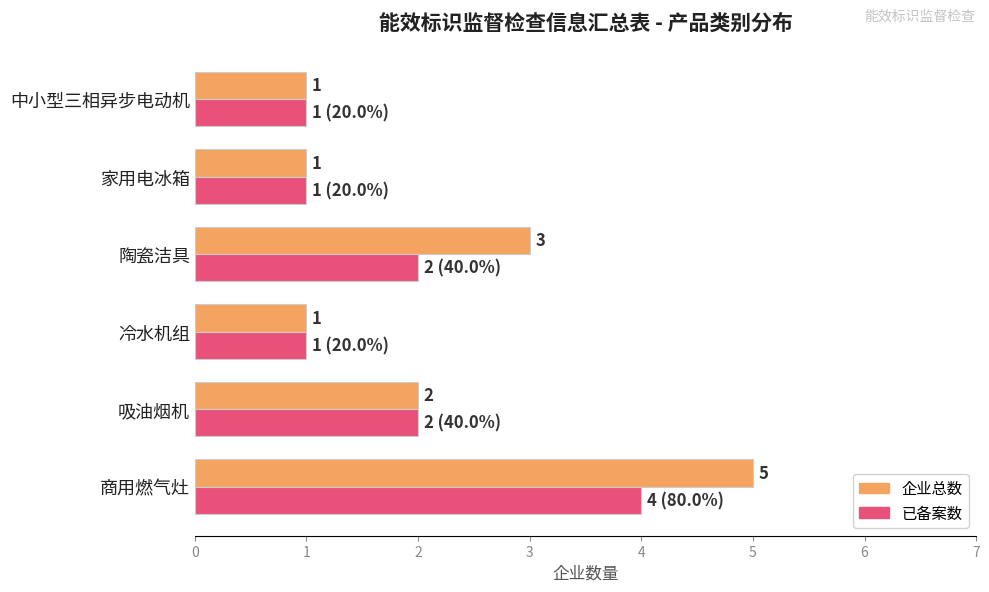

Count the number of categories in the chart.

6